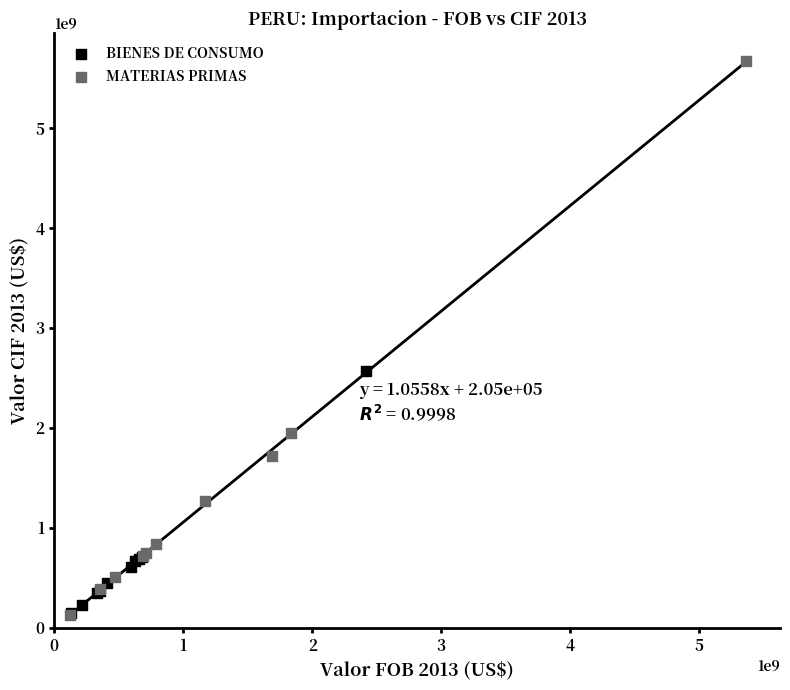

Which series has the widest spread of Y values?

MATERIAS PRIMAS